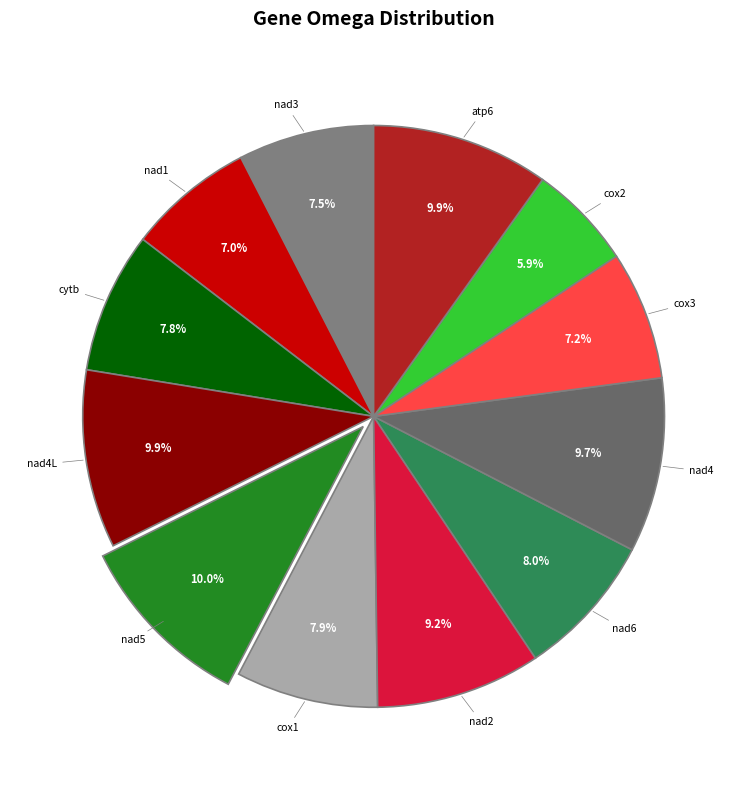

How many segments does this pie chart have?

12